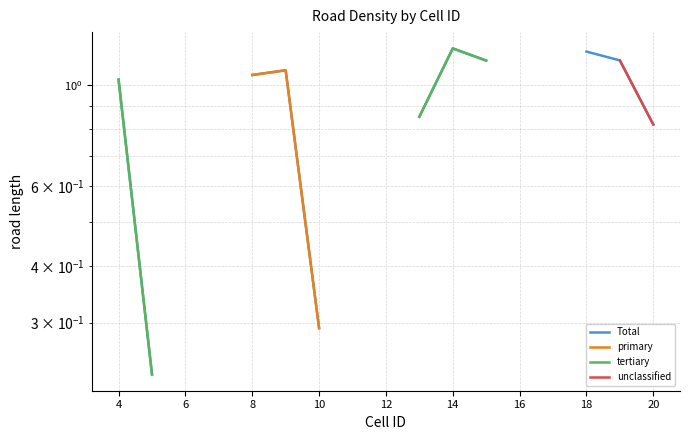

What are all the series names shown in the legend?

Total, primary, tertiary, unclassified